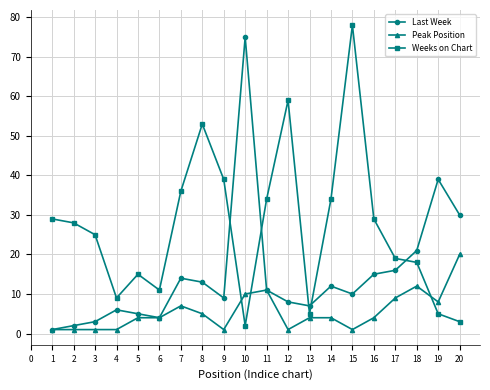

What is the lowest value of the Last Week series?

1